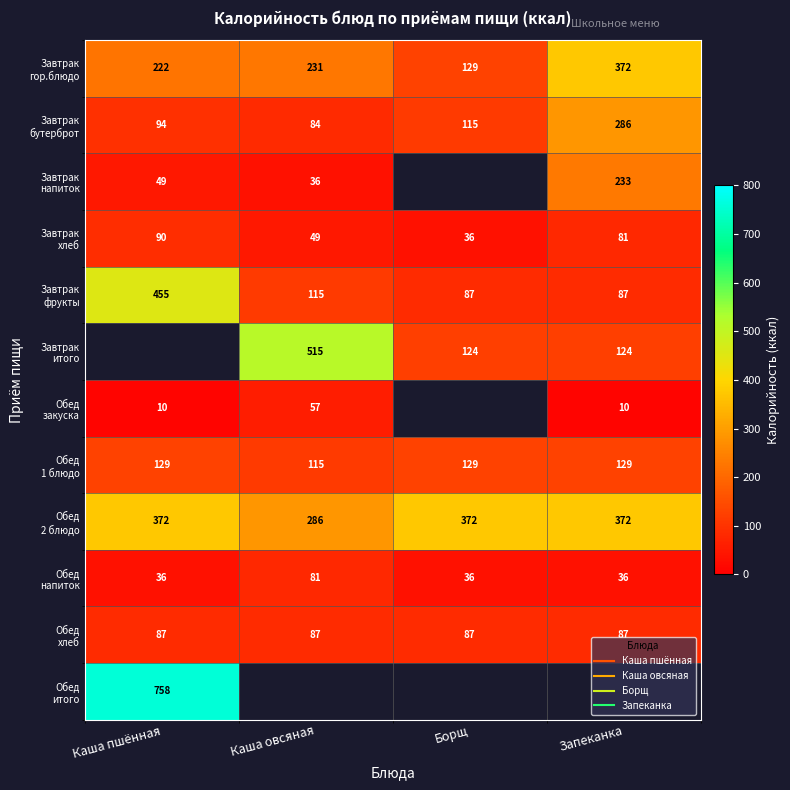

Which series has the largest total across all categories?

Обед 2 блюдо